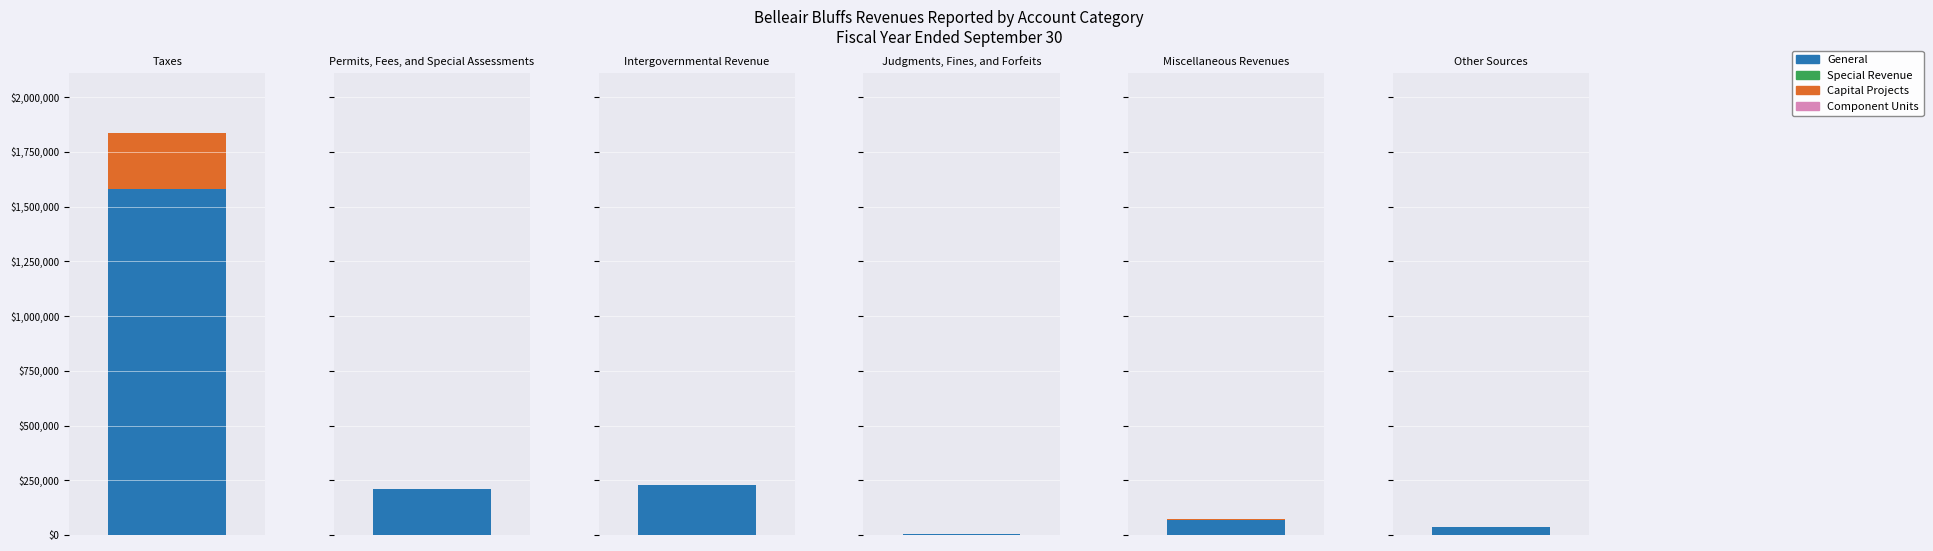

At 4, list the series in order from smallest to largest.

Special Revenue, Component Units, Capital Projects, General